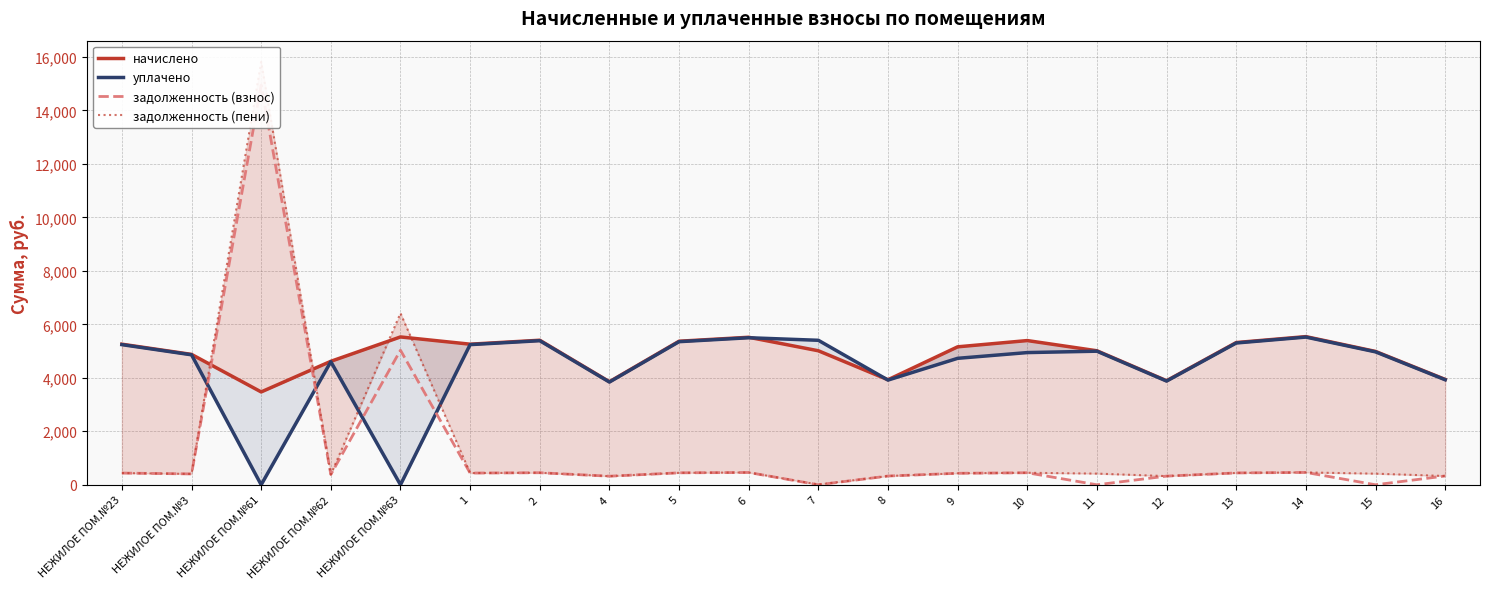

Which series has the largest total across all categories?

начислено